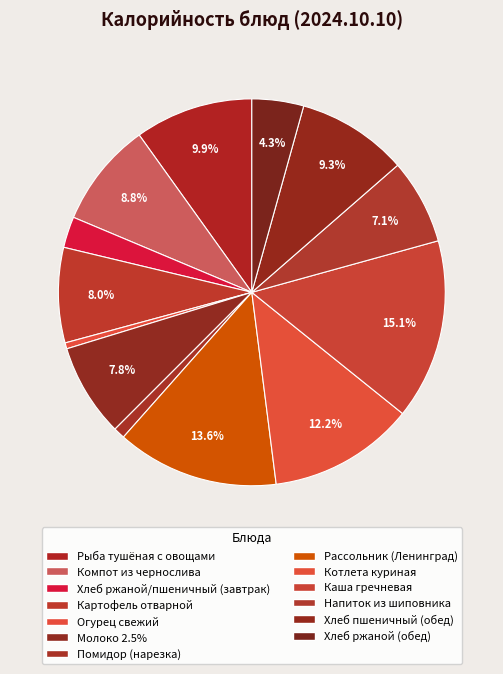

What percentage is NOT represented by Напиток из шиповника?

92.9%